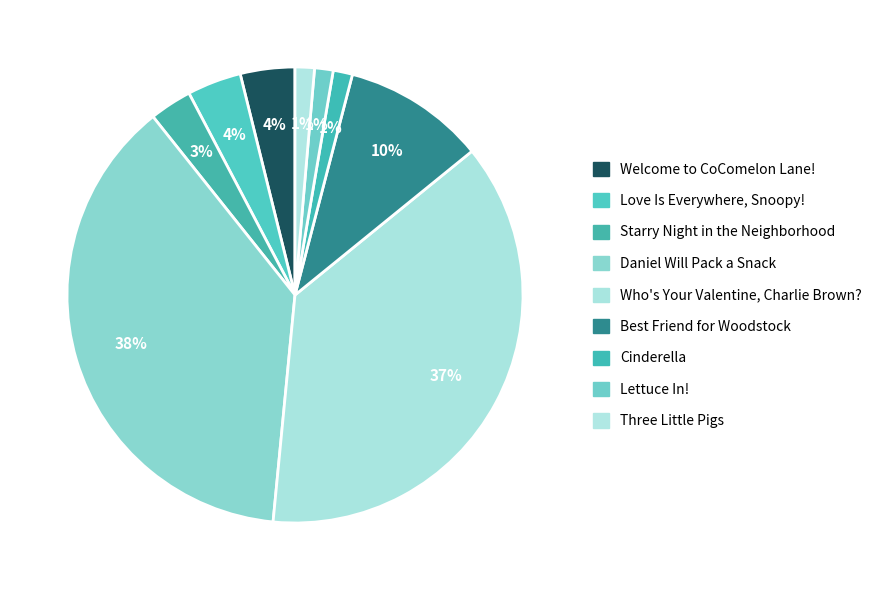

Is there a majority slice in this chart?

No